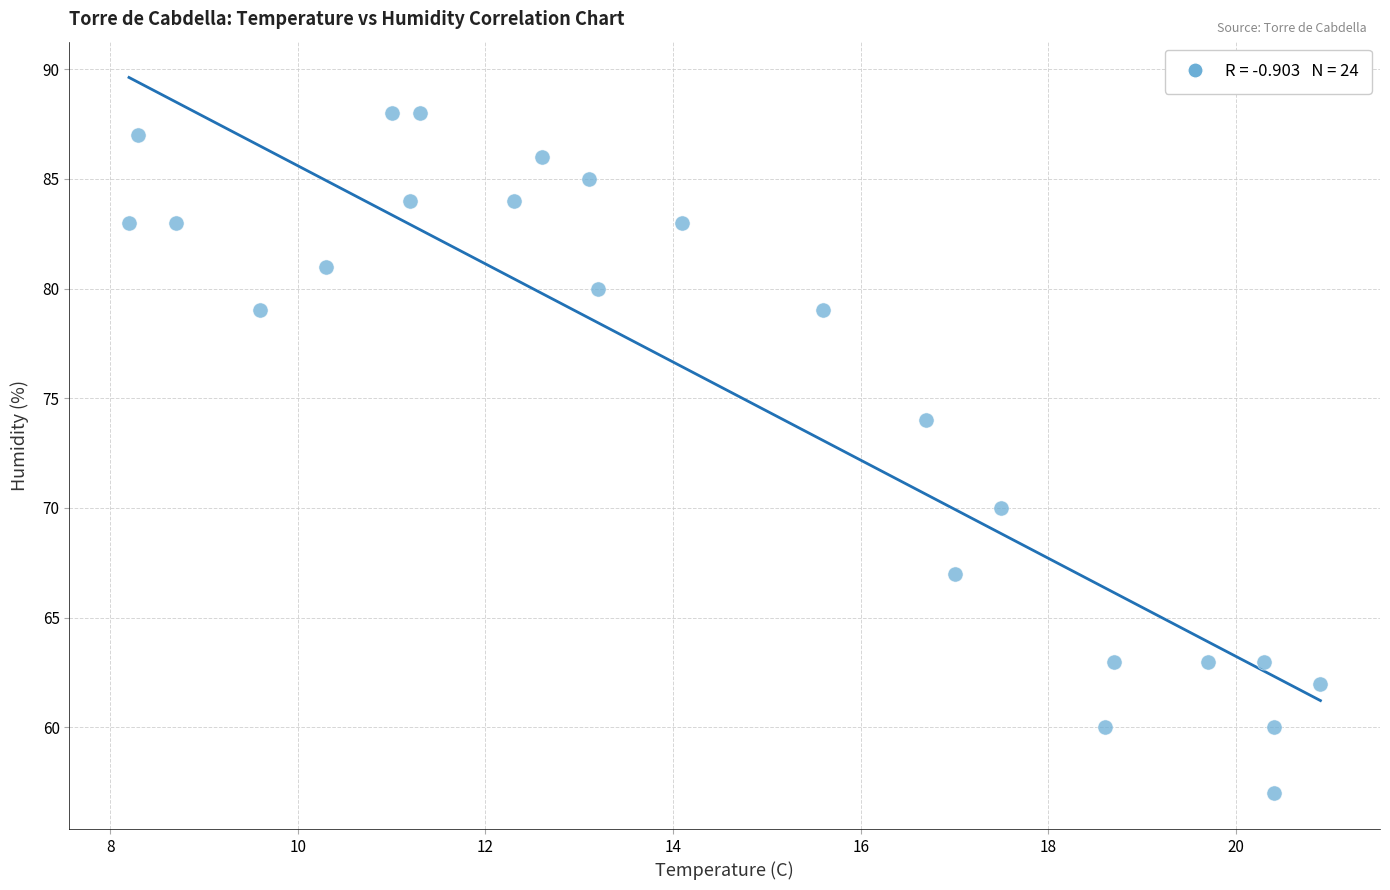

What is the range of Y values (max minus min)?

31